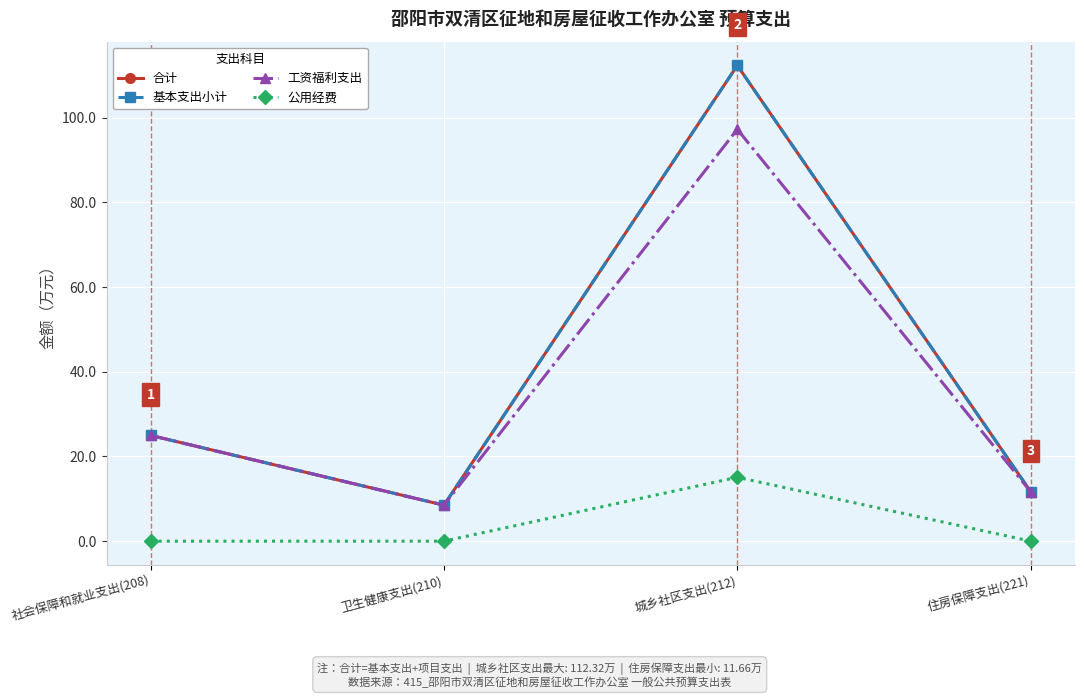

True or false: 合计 and 工资福利支出 intersect in this chart.

False